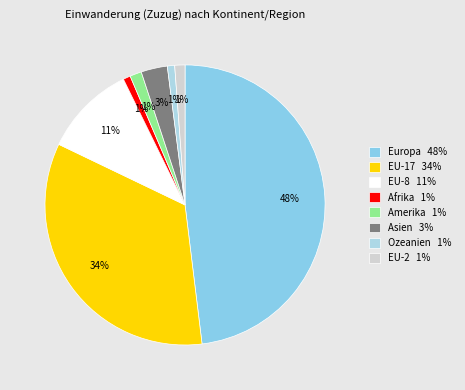

The EU-8 slice represents 23% of the pie. True or false?

False